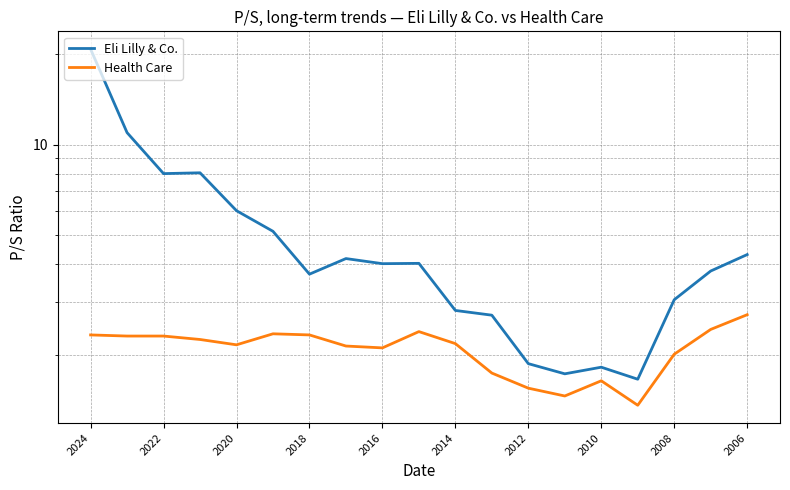

At which category is the sum across all series the highest?

2024